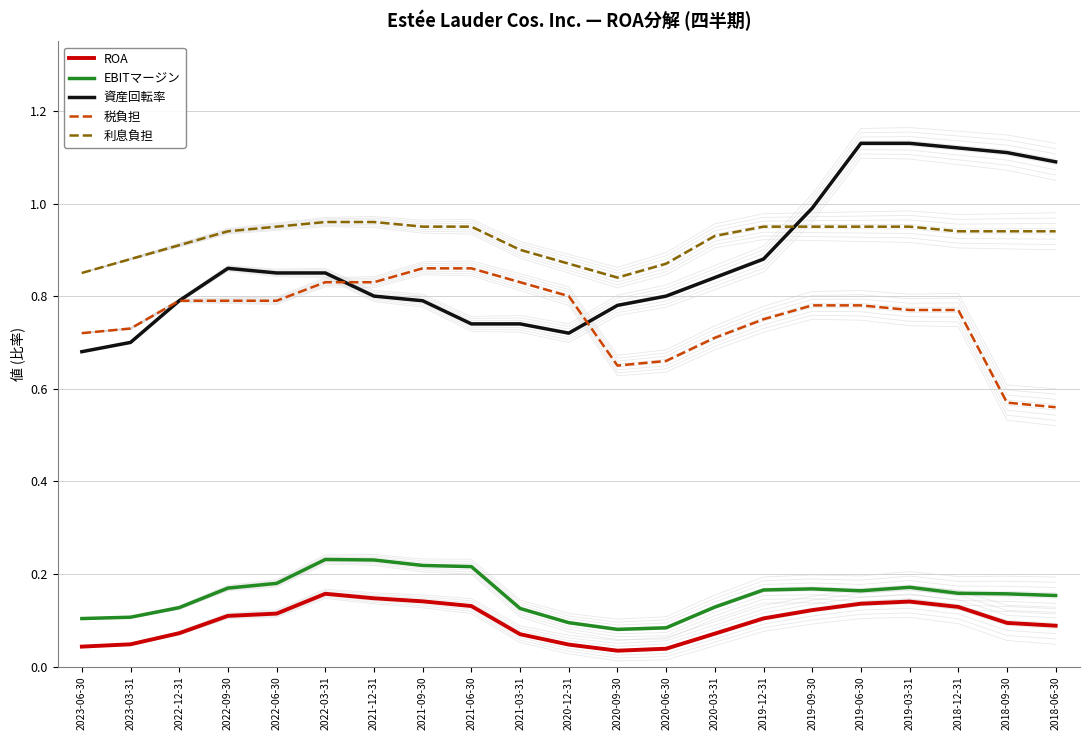

How many lines are shown in the chart?

5